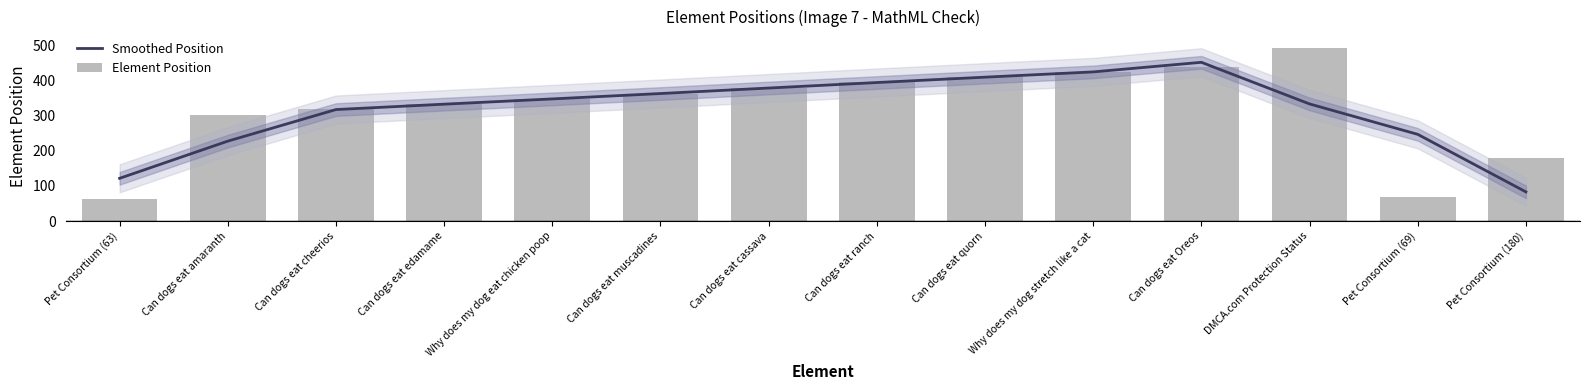

Which series changed the most between Can dogs eat cheerios and Why does my dog stretch like a cat?

Smoothed Position